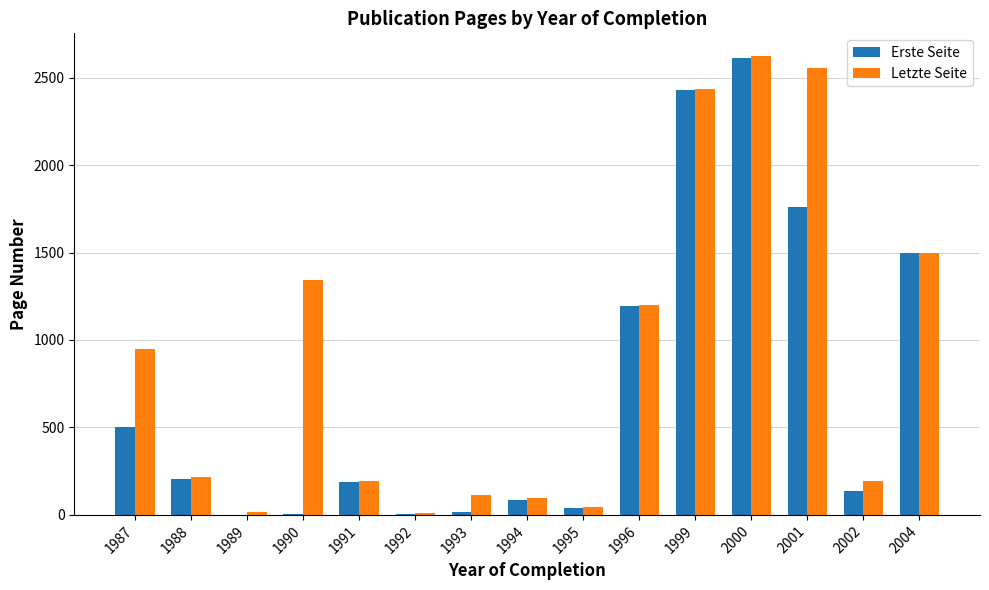

What is the highest value of the Letzte Seite series?

2622